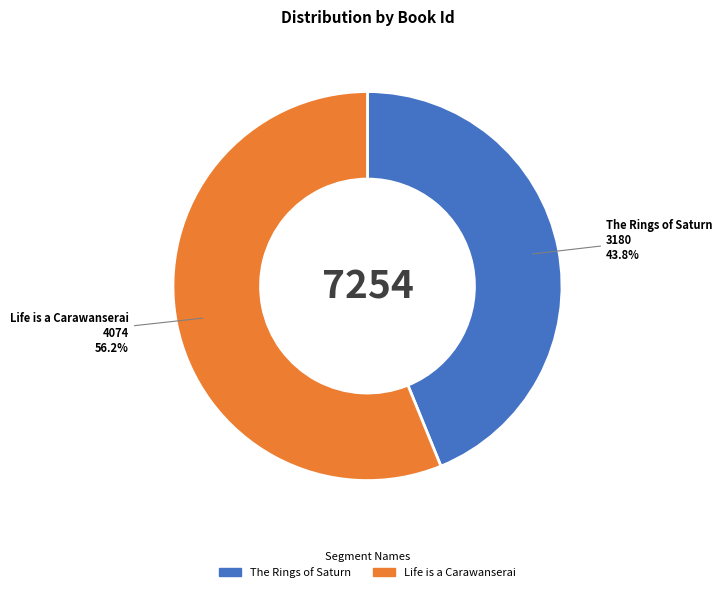

What percentage is the The Rings of Saturn slice, to the nearest percent?

44%